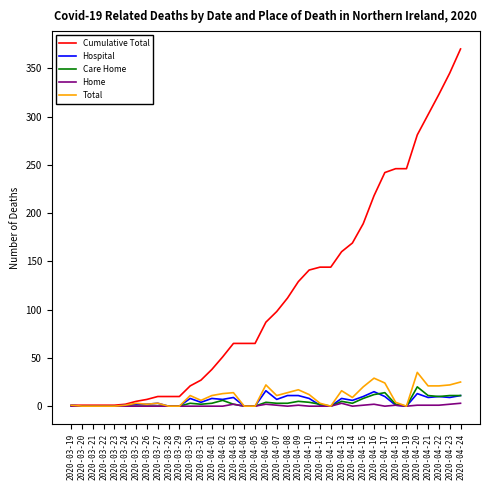

What is the difference between the maximum and minimum values in the Hospital series?

16